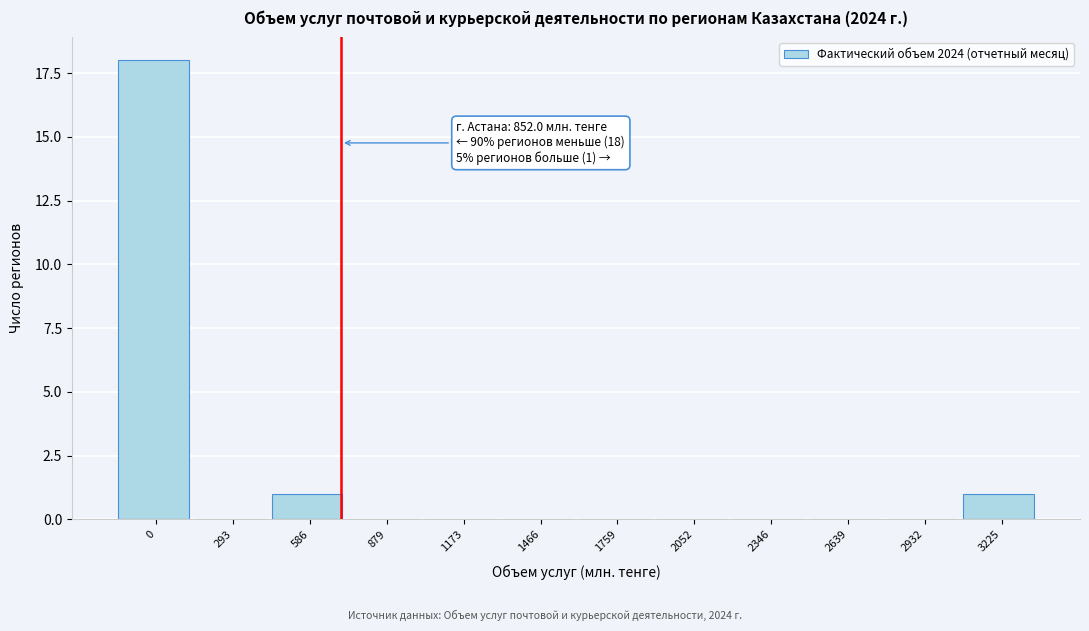

Reading right to left, transcribe all the data shown in this chart.

3225=1	2932=0	2639=0	2346=0	2052=0	1759=0	1466=0	1173=0	879=0	586=1	293=0	0=18